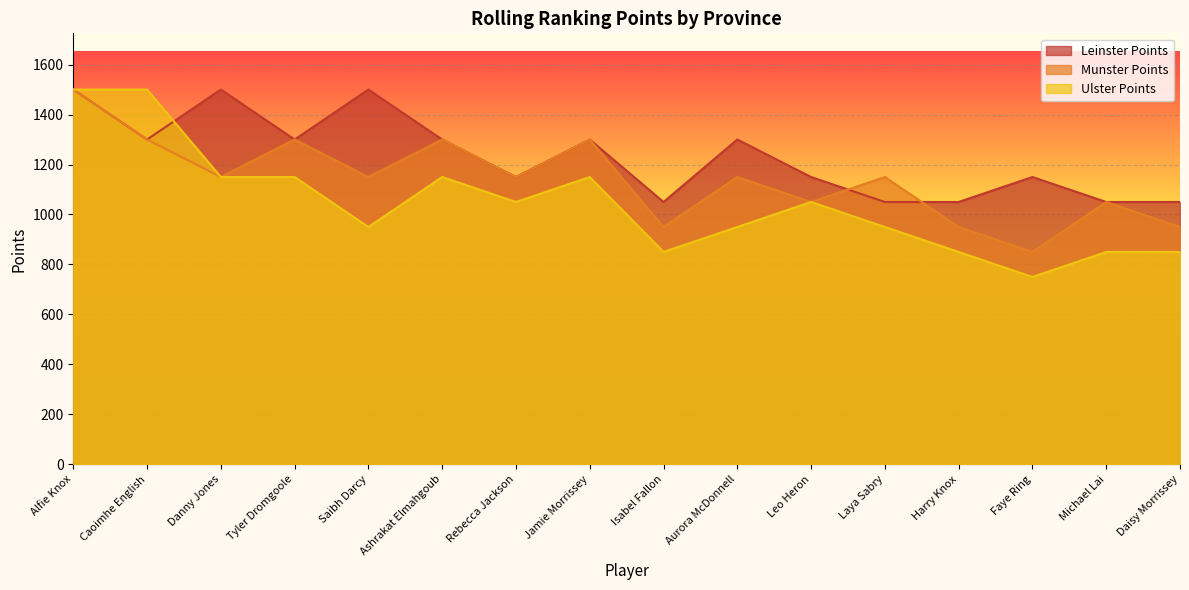

What is the difference between the maximum and minimum values in the Leinster Points series?

450